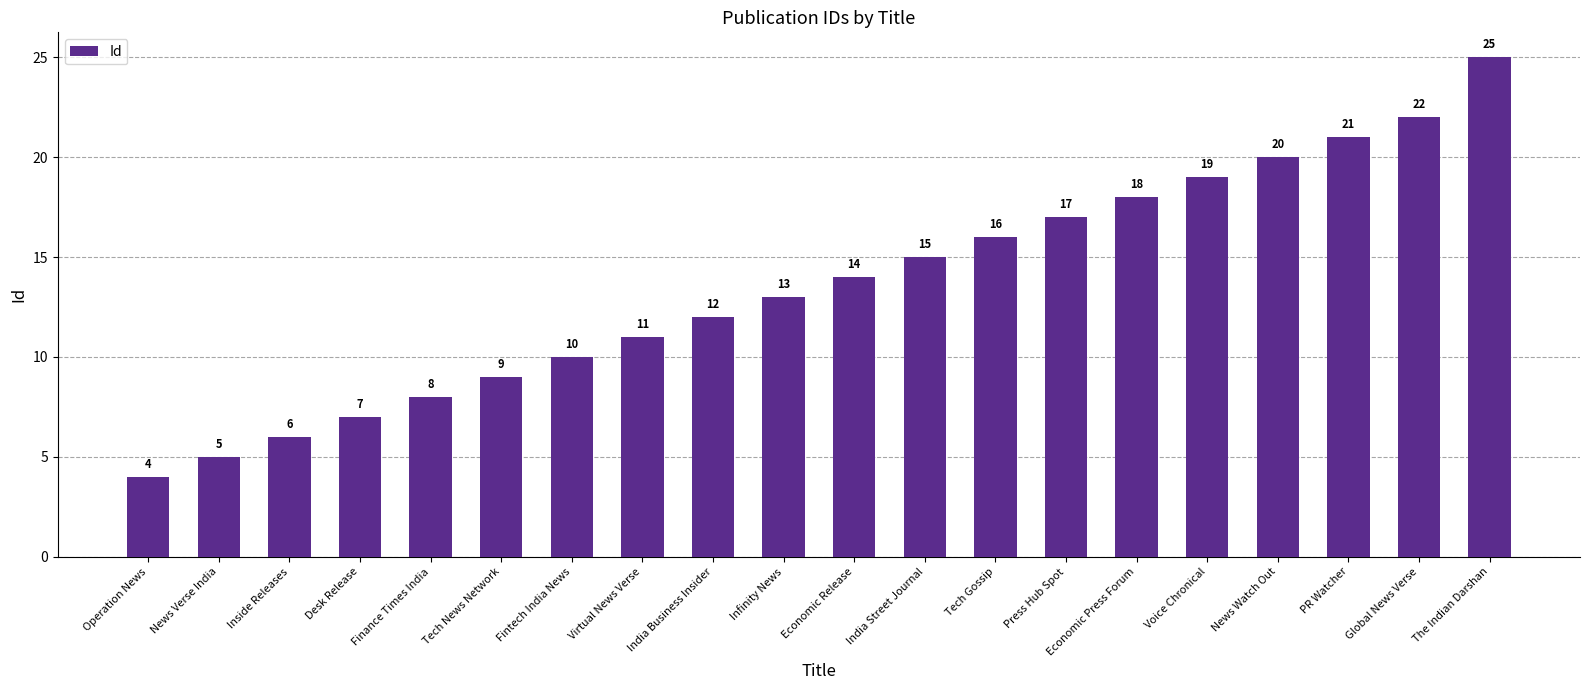

Reading left to right, list all the values displayed in this chart.

Operation News=4	News Verse India=5	Inside Releases=6	Desk Release=7	Finance Times India=8	Tech News Network=9	Fintech India News=10	Virtual News Verse=11	India Business Insider=12	Infinity News=13	Economic Release=14	India Street Journal=15	Tech Gossip=16	Press Hub Spot=17	Economic Press Forum=18	Voice Chronical=19	News Watch Out=20	PR Watcher=21	Global News Verse=22	The Indian Darshan=25